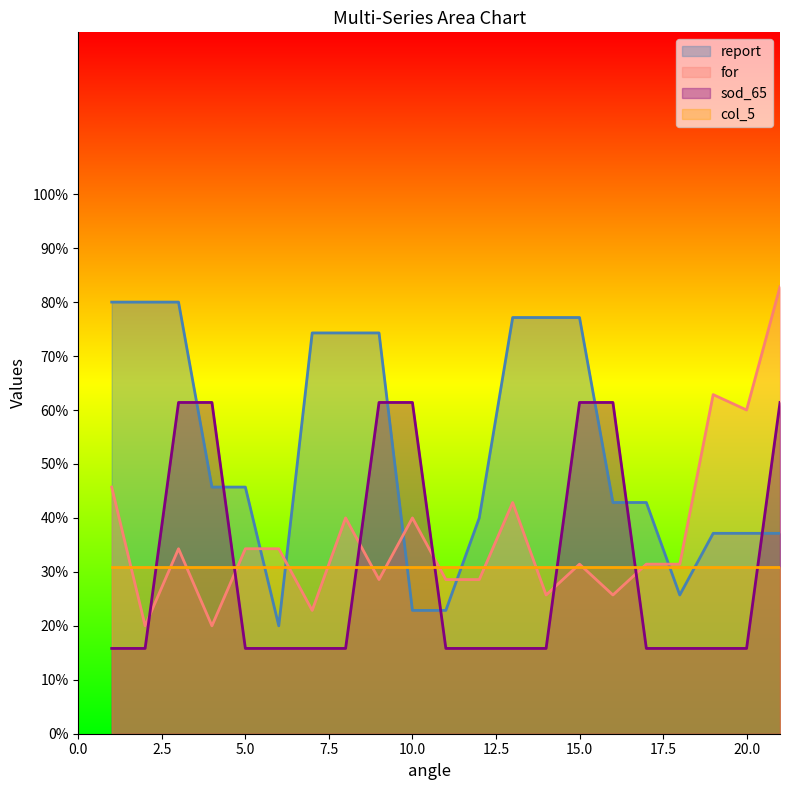

What is the minimum value shown in the chart?

15.8